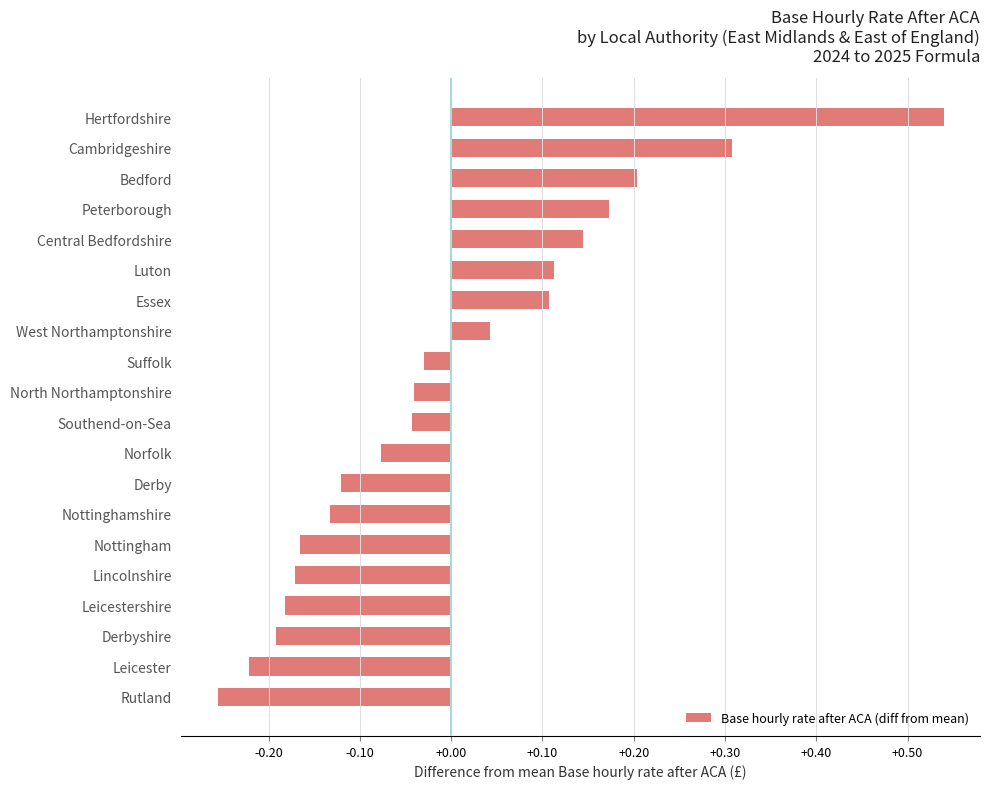

The value at Lincolnshire is -0.2. True or false?

True